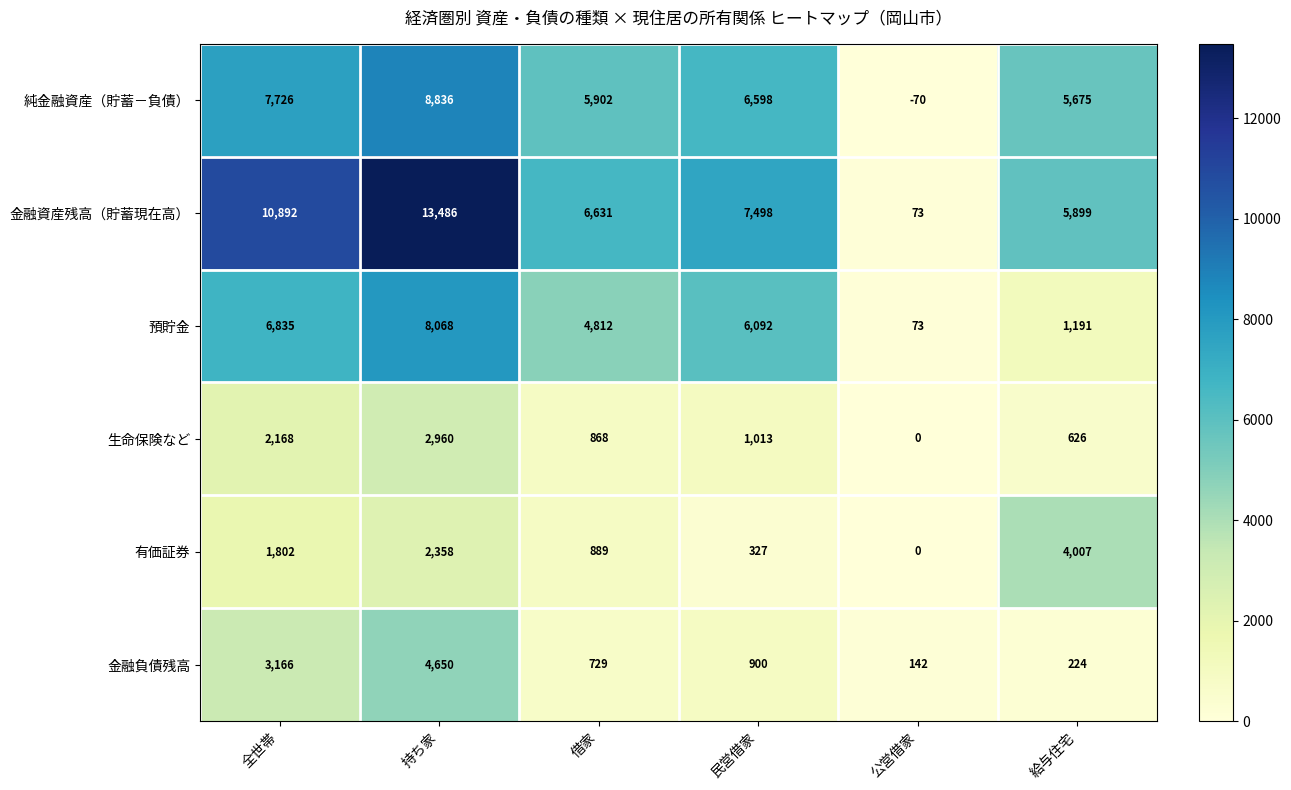

At which label is 金融負債残高 closest to 2396?

全世帯